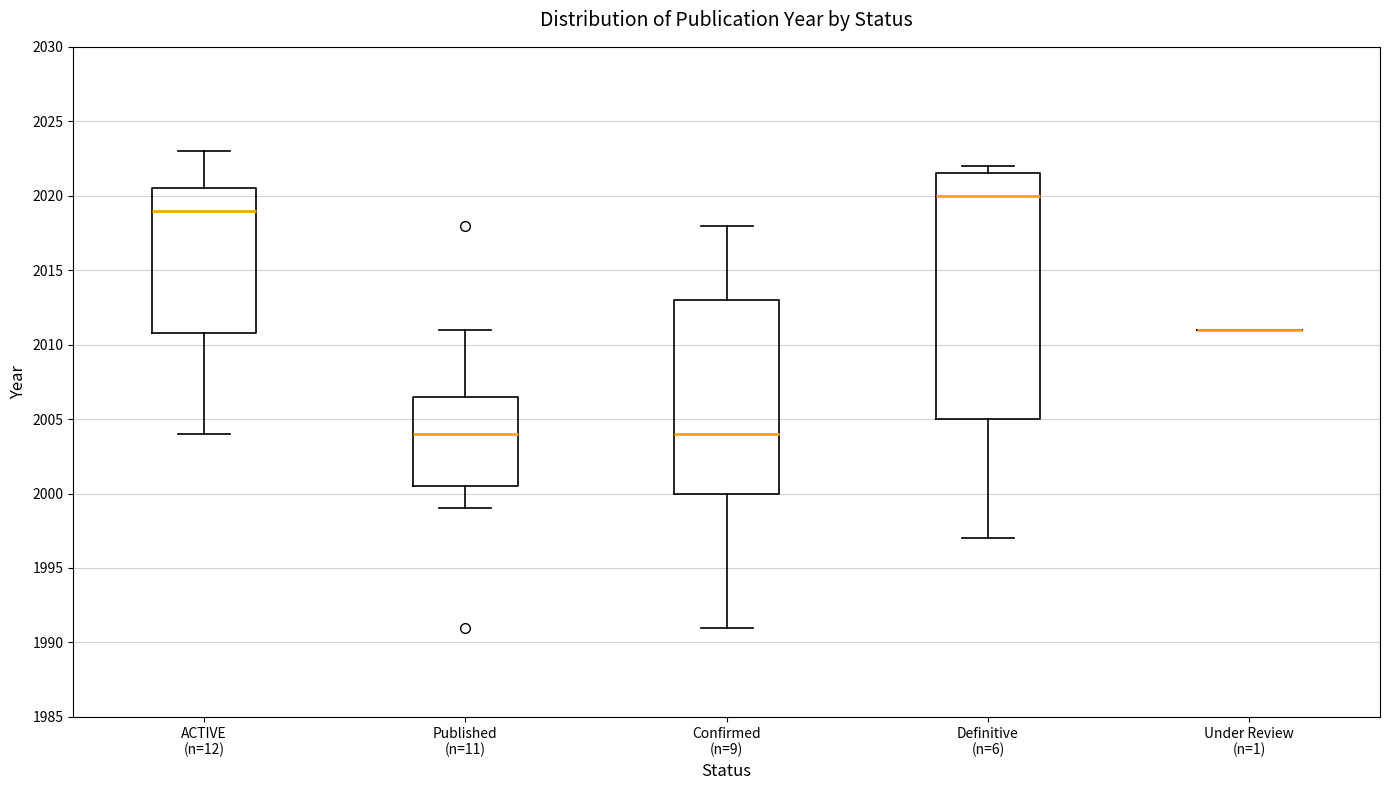

Where is the upper edge of the box for Confirmed (n=9) on the y-axis? The values are not printed on the chart, so give them approximately, as read against the axis.

2013.0